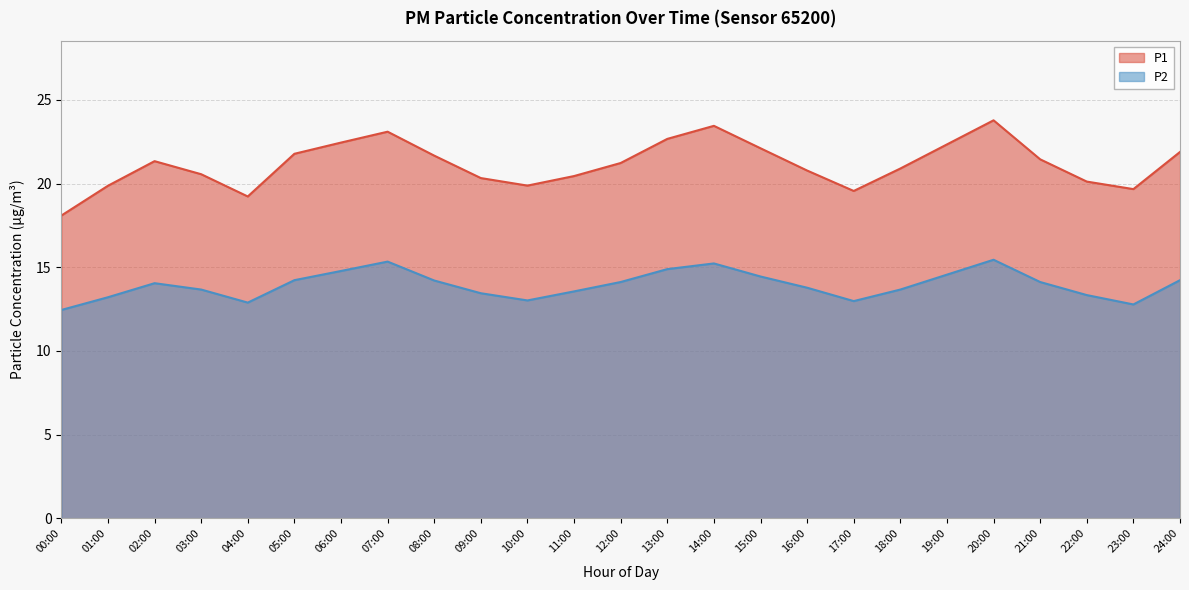

Which label corresponds to the largest value in the chart?

20:00